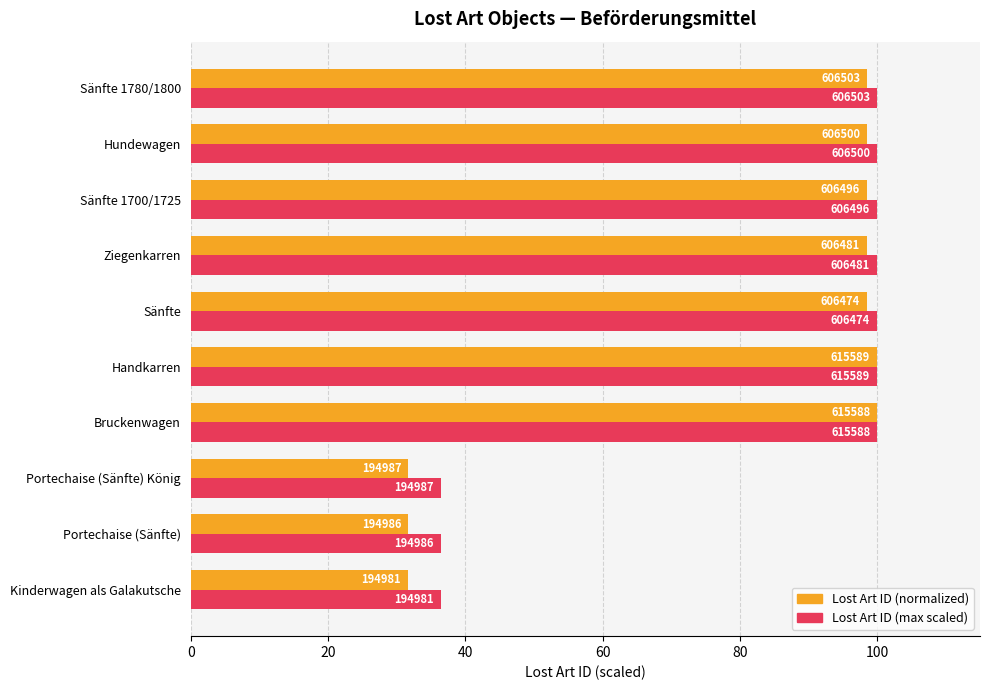

The Lost Art ID (max scaled) series shows 100.0 at Handkarren. True or false?

True